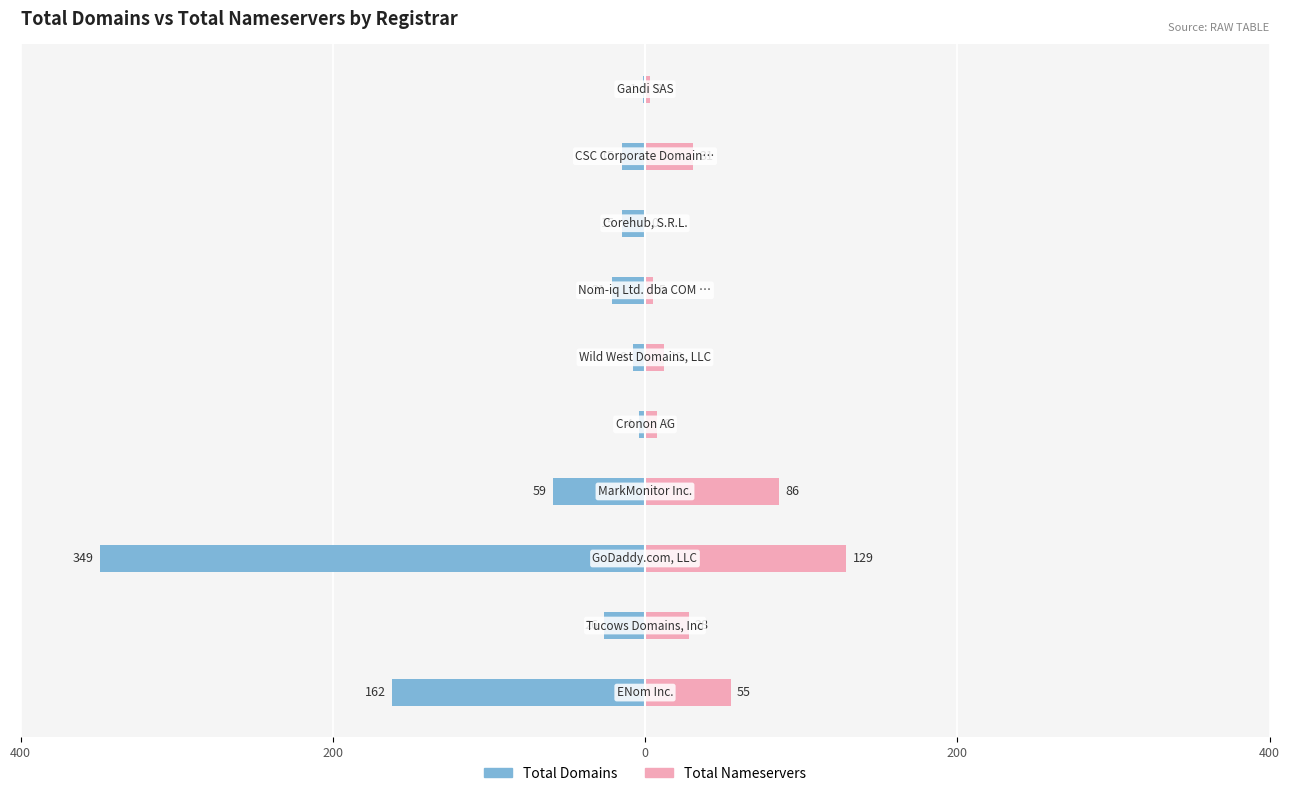

Which series changed the most between 6 and 9?

Total Domains